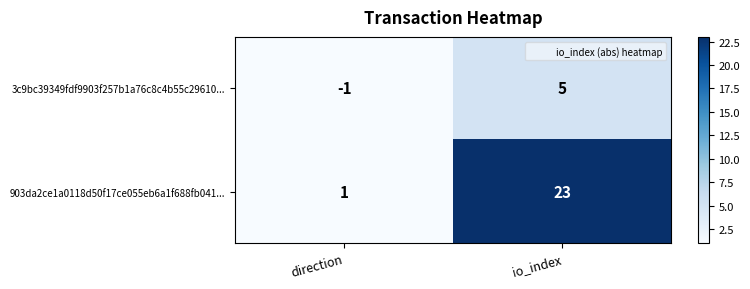

How many distinct data groups are displayed?

2